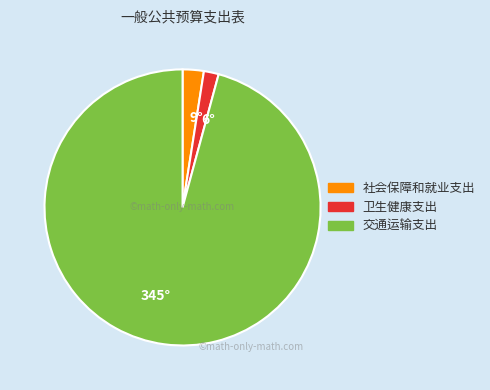

Approximately how many times larger is the value at 卫生健康支出 compared to 社会保障和就业支出?

0.7